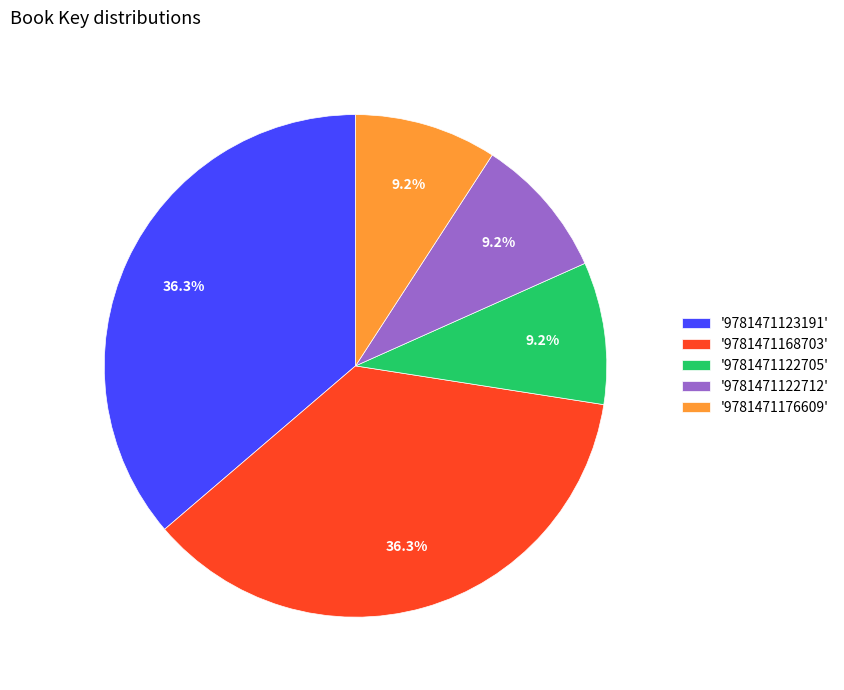

Which has a higher value, '9781471123191' or '9781471122712'?

'9781471123191'